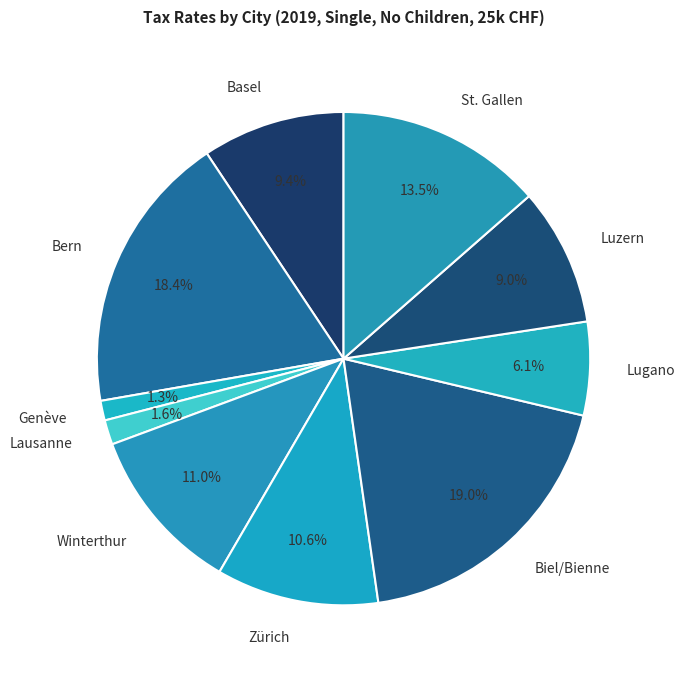

Which has a higher value, Basel or Lugano?

Basel